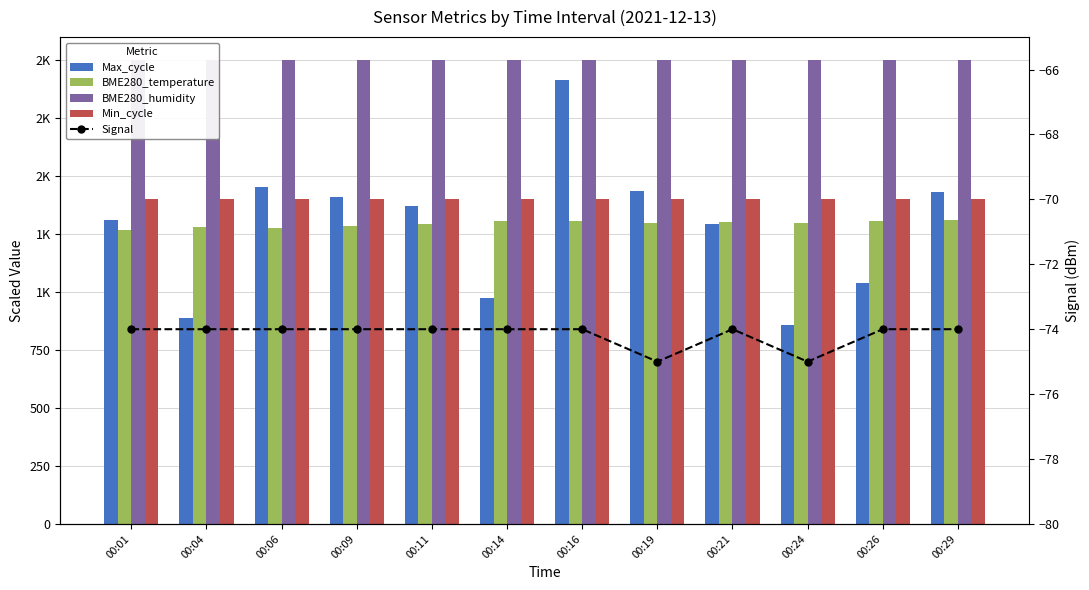

At how many categories does at least one series exceed 691?

12